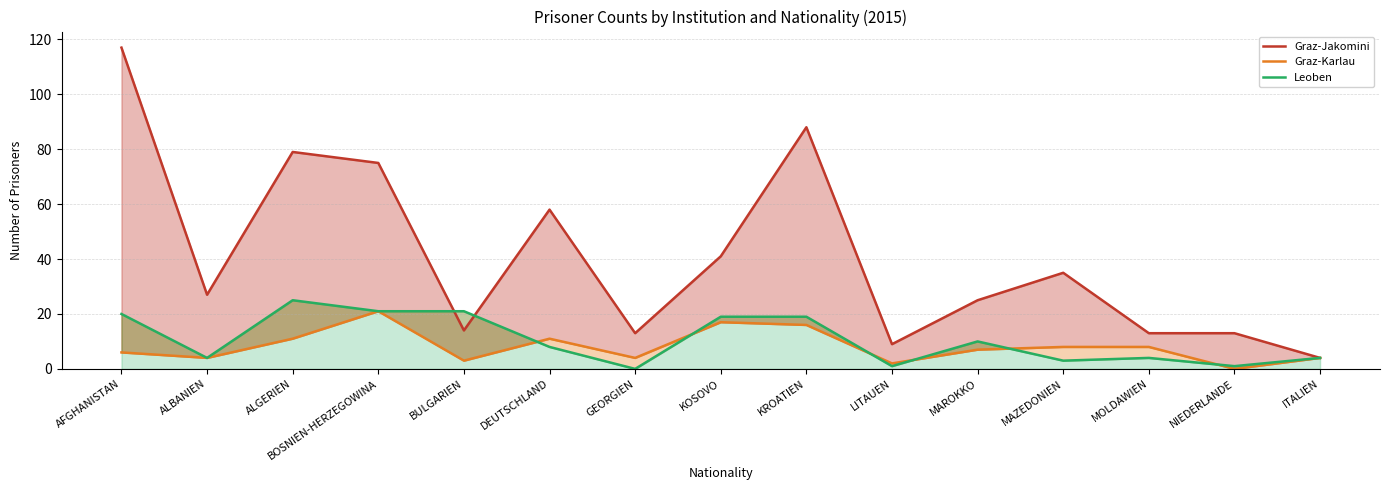

What is the label of the 4th point from the left?

BOSNIEN-HERZEGOWINA